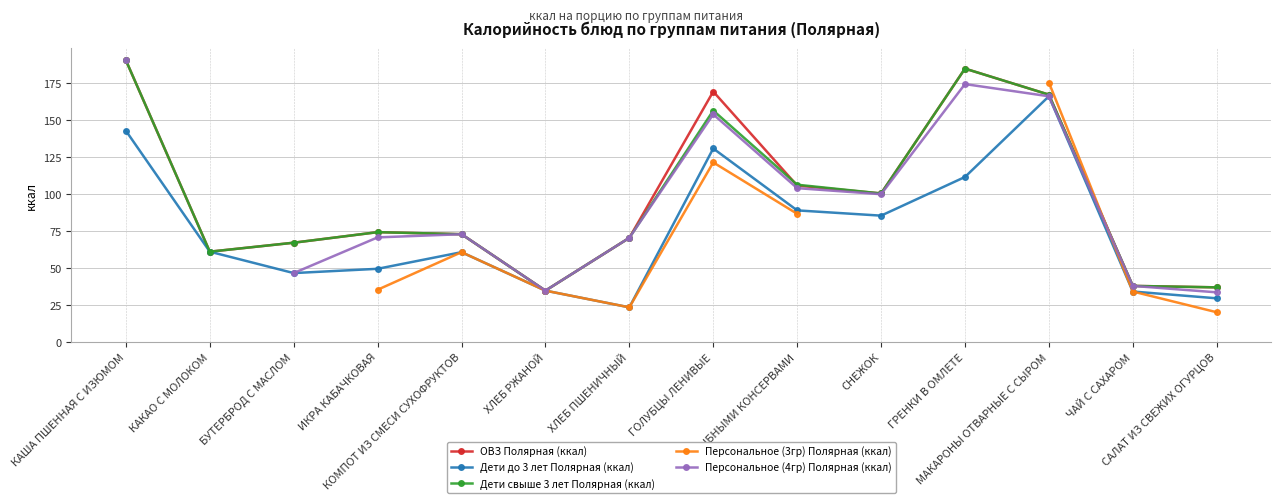

True or false: Дети до 3 лет Полярная (ккал) has more than 0 interior local peaks.

True